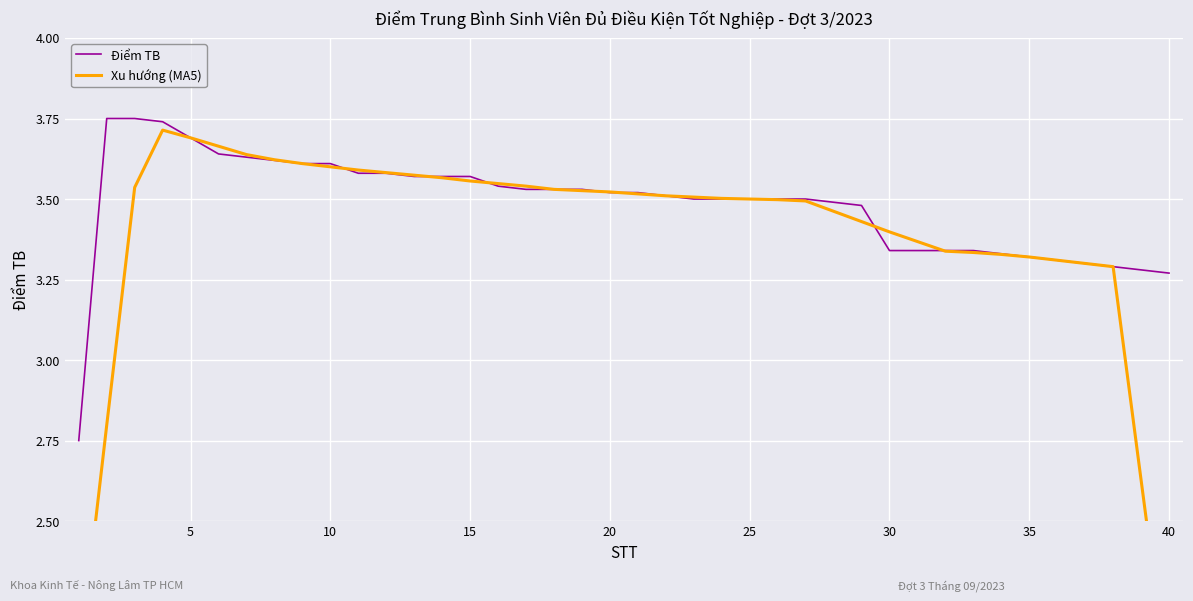

True or false: Điểm TB has a value of 0.9 at 35.

False